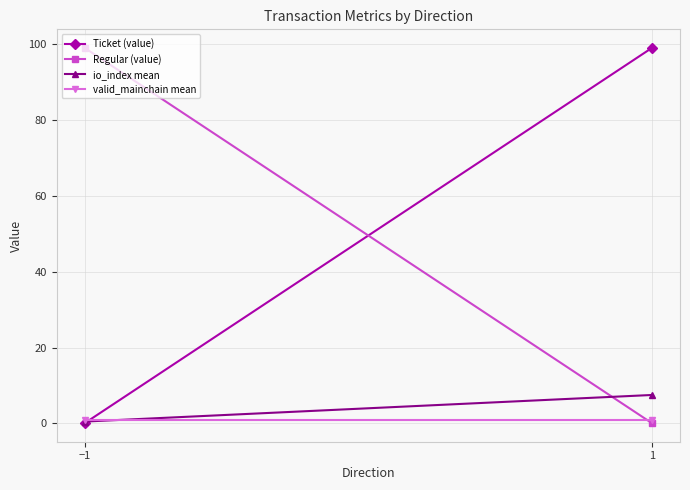

What position from the right is 1?

1